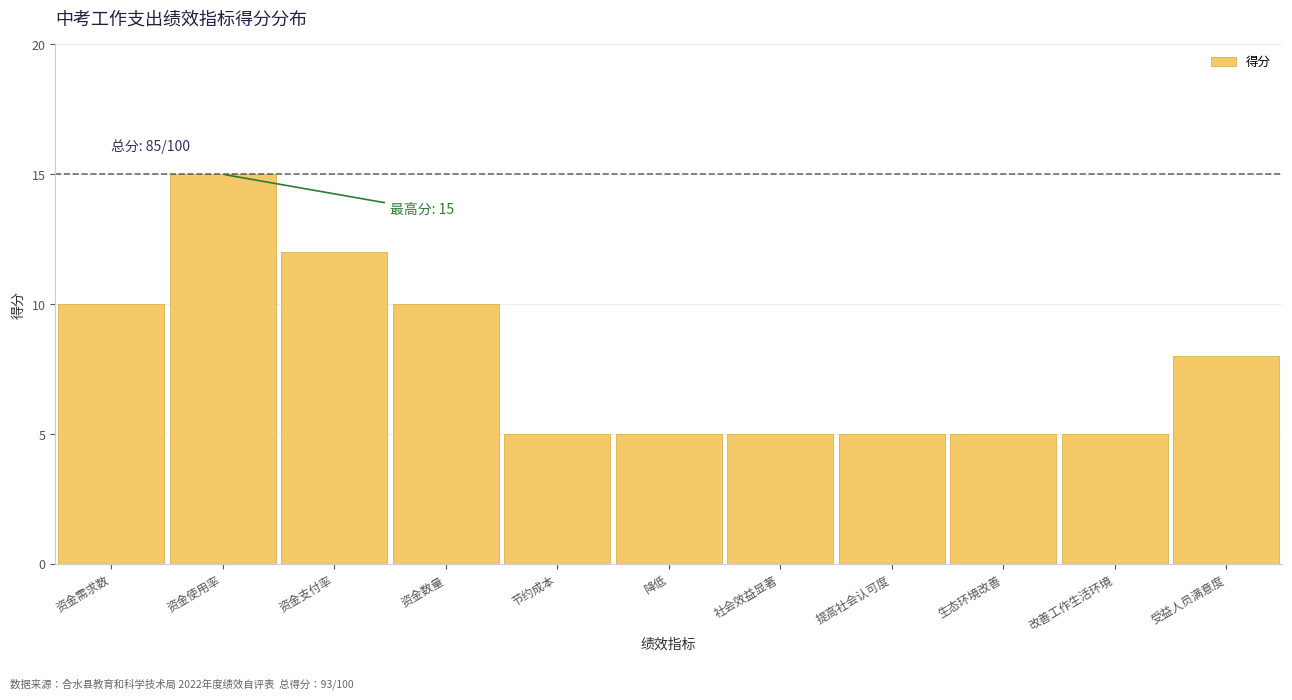

Reading left to right, transcribe all the data shown in this chart.

资金需求数=10	资金使用率=15	资金支付率=12	资金数量=10	节约成本=5	降低=5	社会效益显著=5	提高社会认可度=5	生态环境改善=5	改善工作生活环境=5	受益人员满意度=8